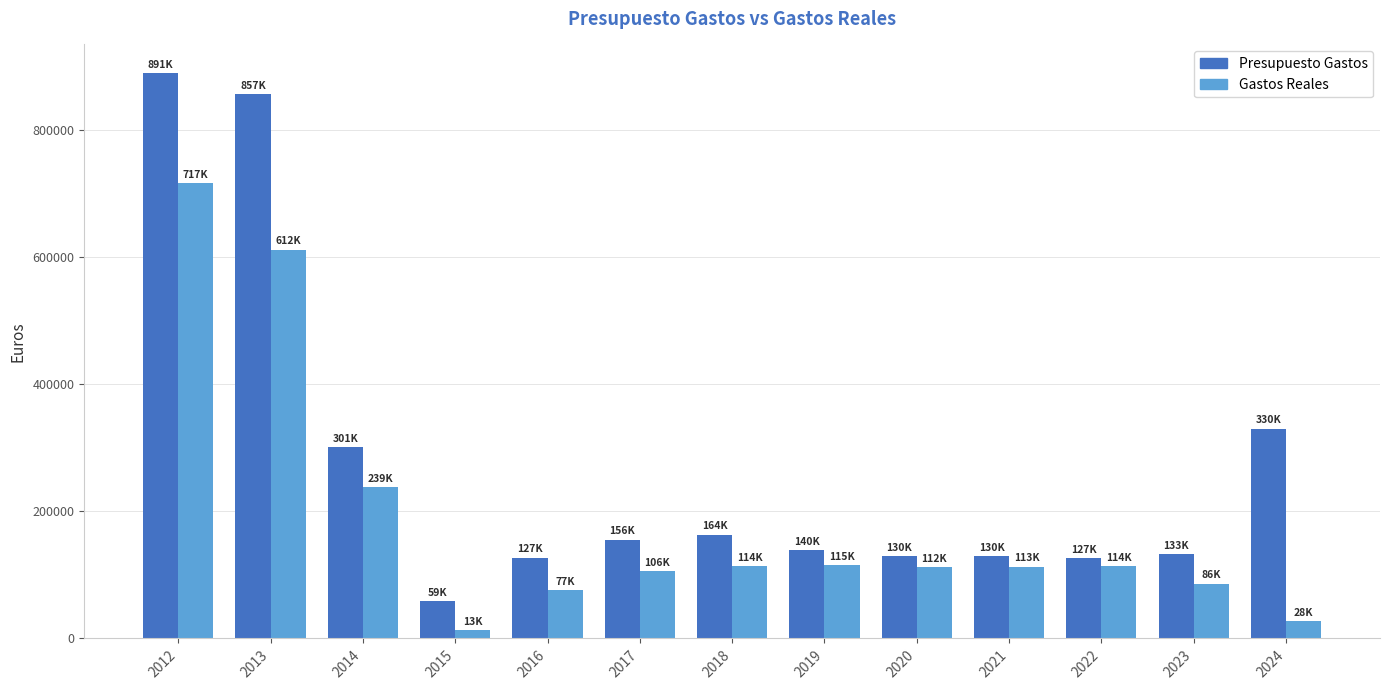

At how many categories does at least one series exceed 352323?

2